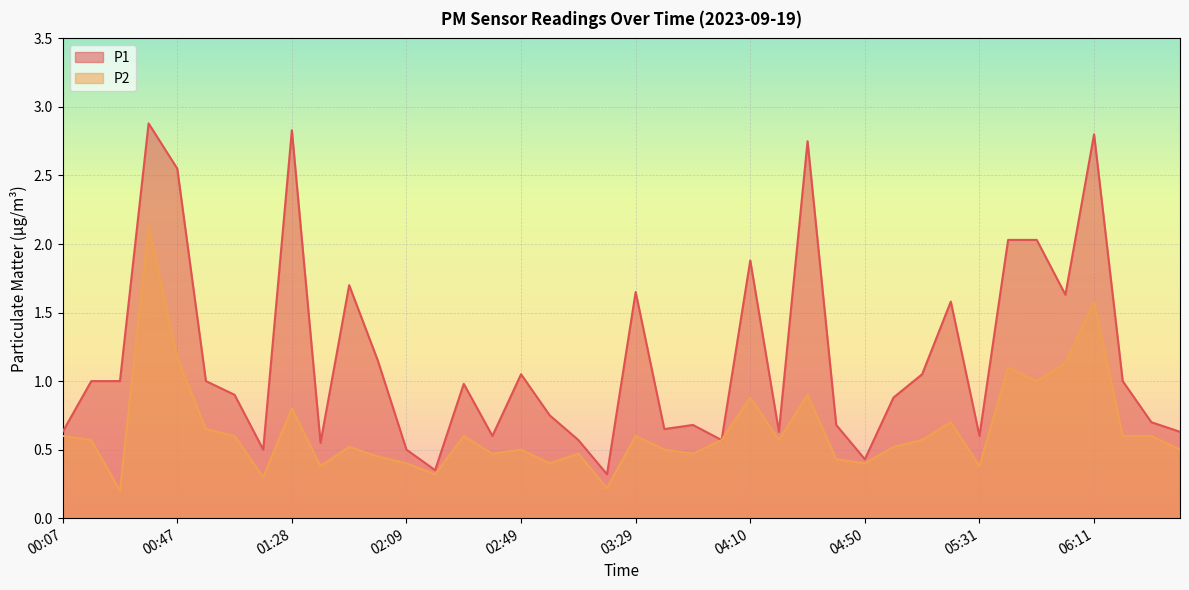

True or false: P2 and P1 intersect in this chart.

False